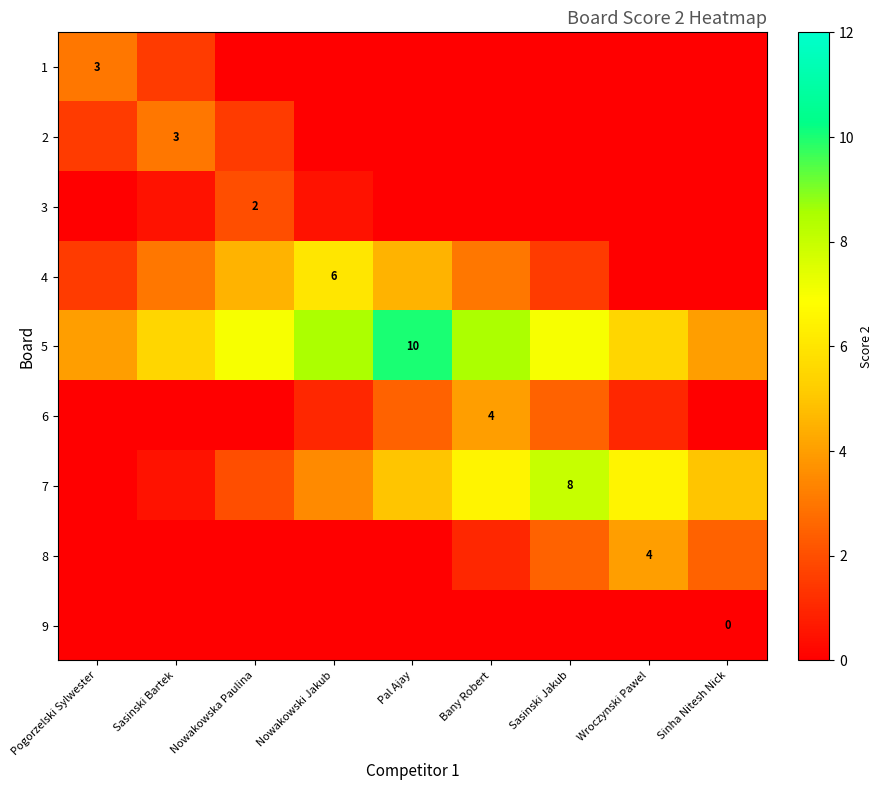

Which has a higher value, Pal Ajay or Sasinski Bartek?

Sasinski Bartek